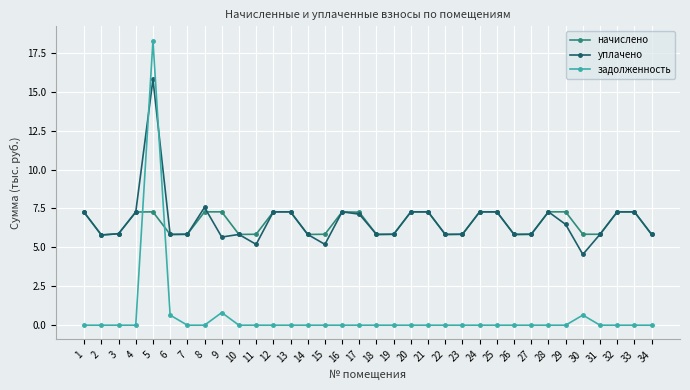

What is the maximum value shown in the chart?

18.3